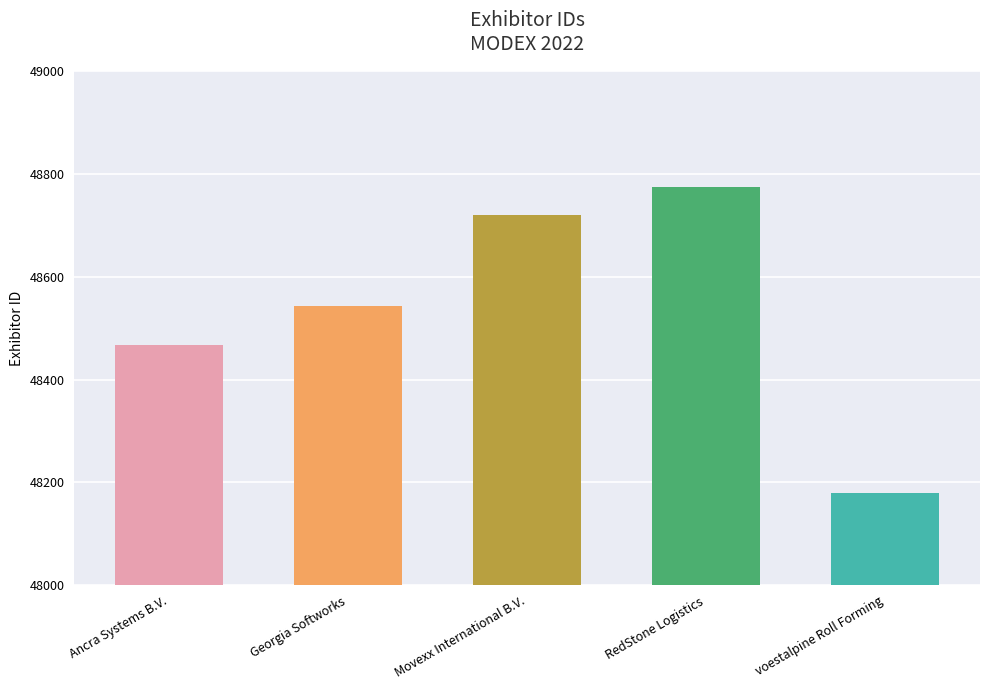

How many data points does each series have?

5